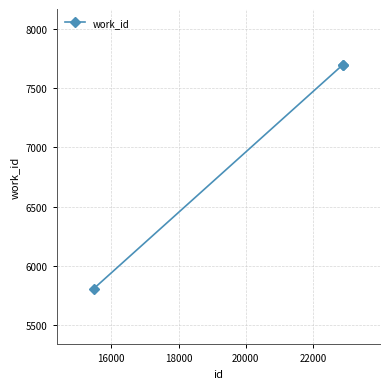

What is the greatest value displayed?

7696